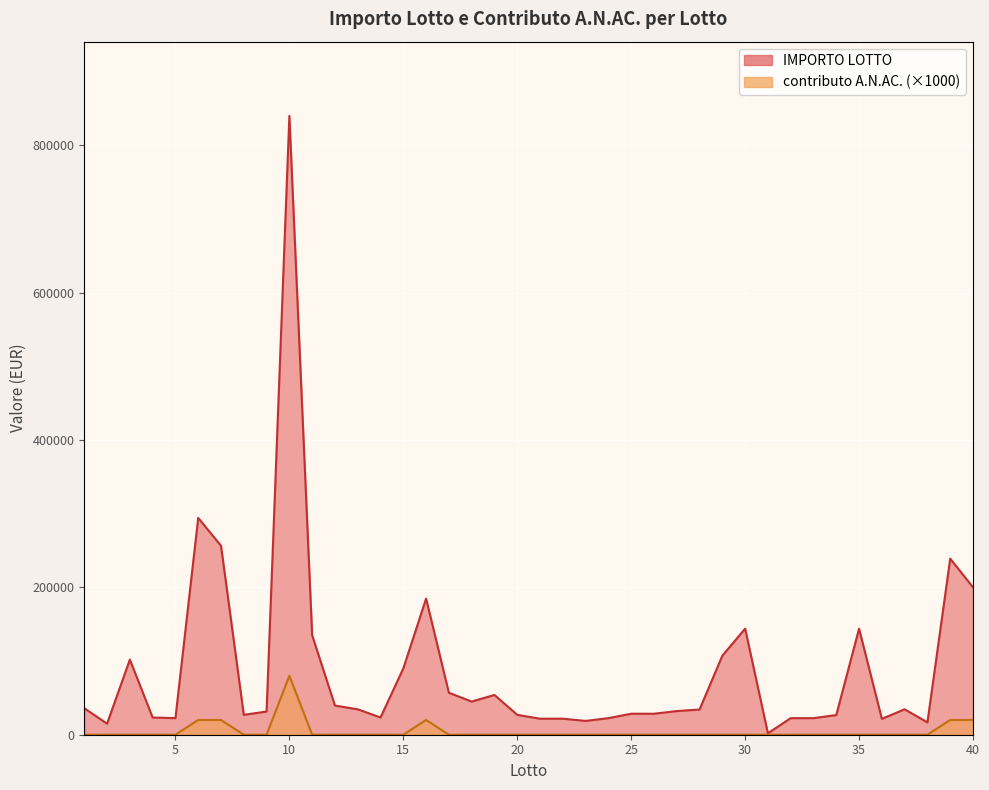

Which series changed the most between 30 and 39?

IMPORTO LOTTO